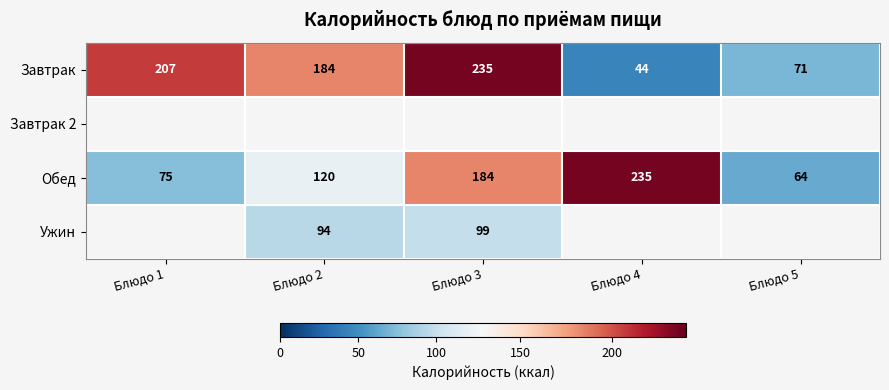

What is the highest value of the Обед series?

235